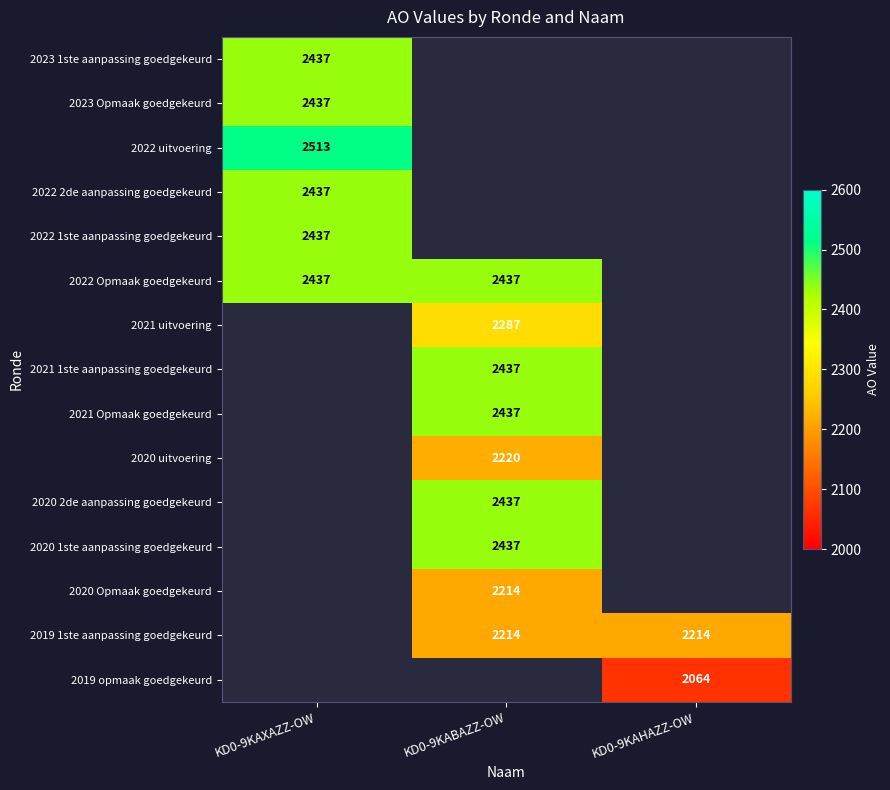

Is it true that 2022 uitvoering equals 4107.5 at KD0-9KAXAZZ-OW?

False